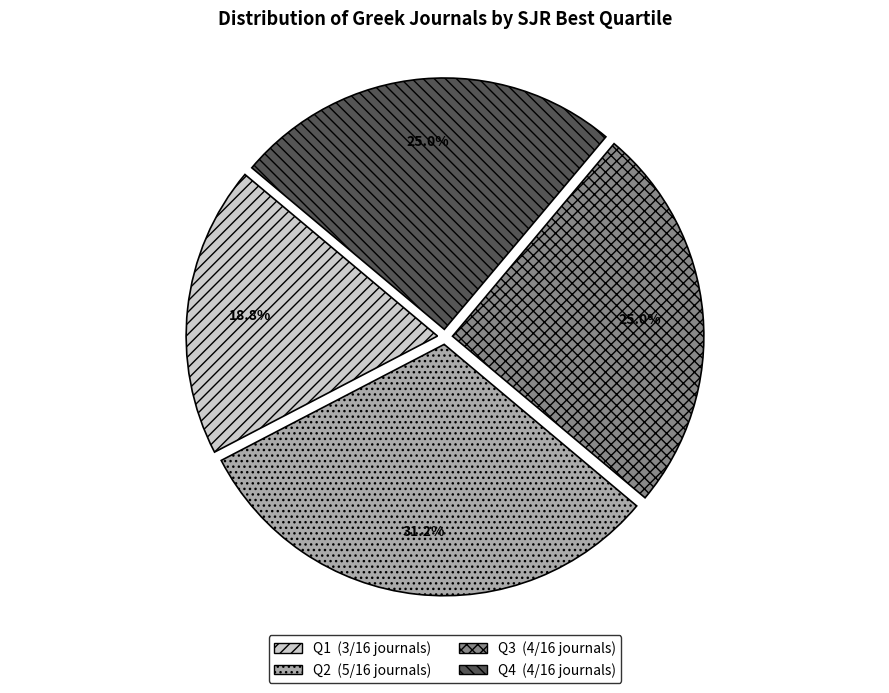

What percentage is NOT represented by Q2?

68.8%